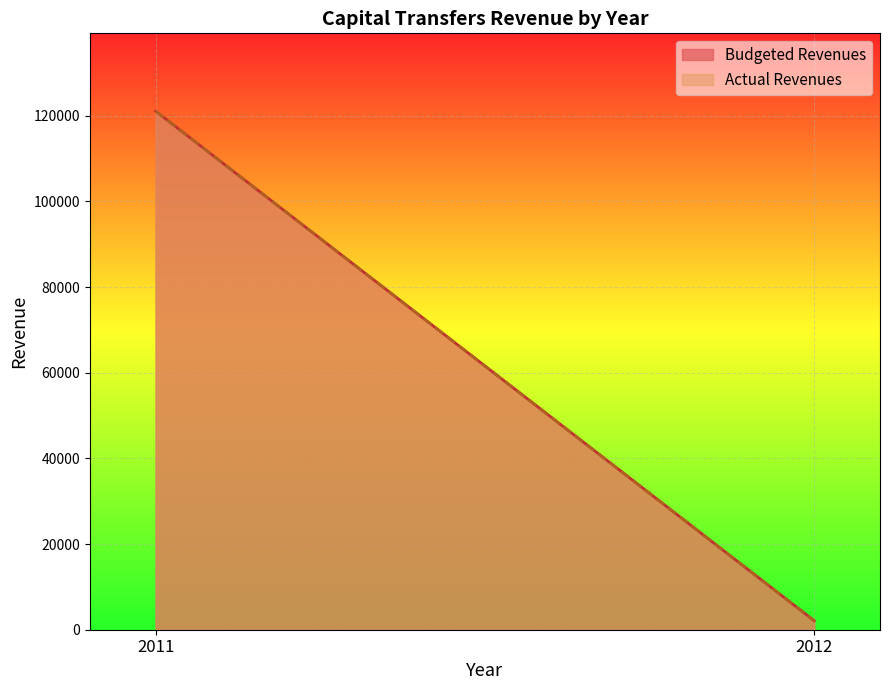

What is the value of the Actual Revenues point at the 2nd from the left?

2112.1